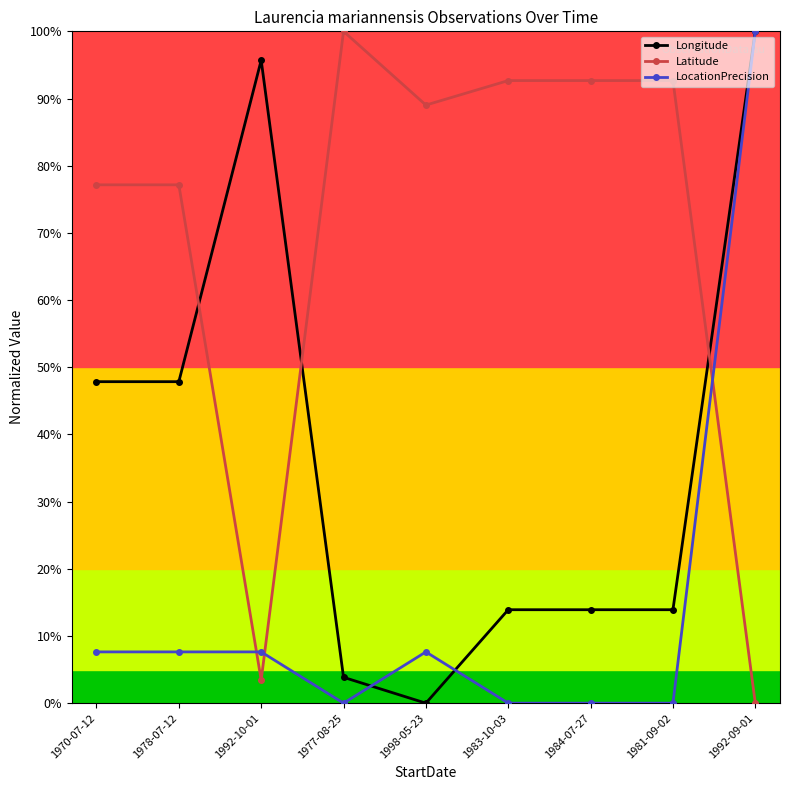

Where is the first local maximum for Longitude?

1992-10-01